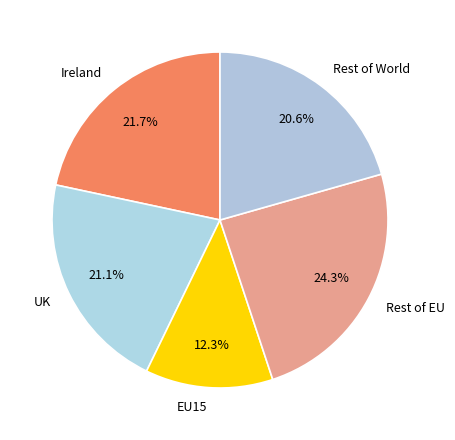

Count the number of slices in the pie.

5